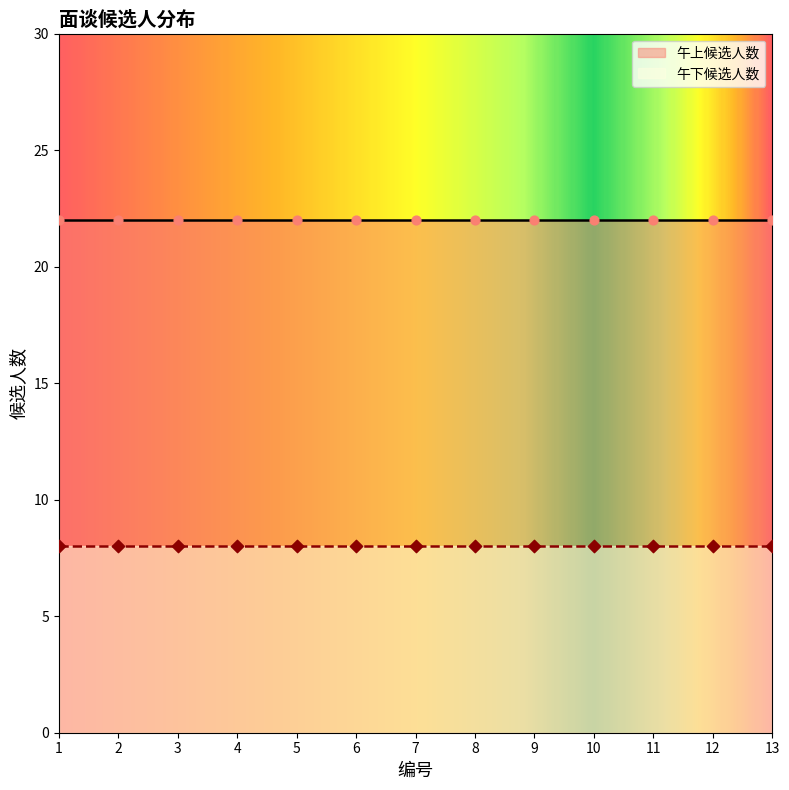

Which series has the largest Y range (max minus min)?

午上候选人数